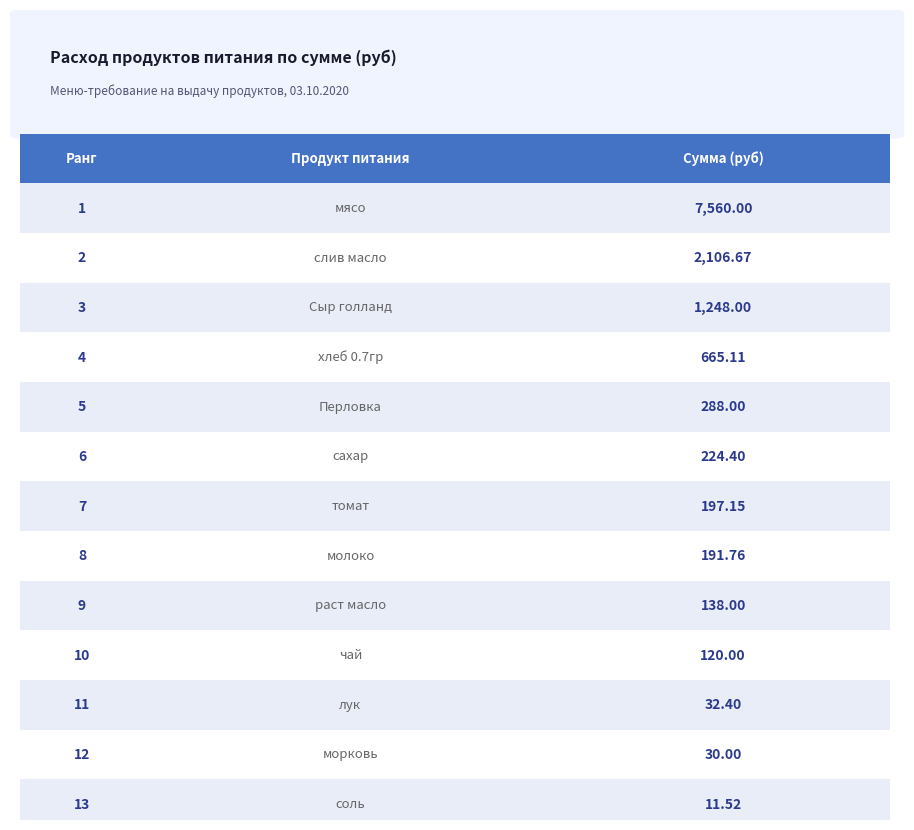

Which label corresponds to the smallest value in the chart?

соль